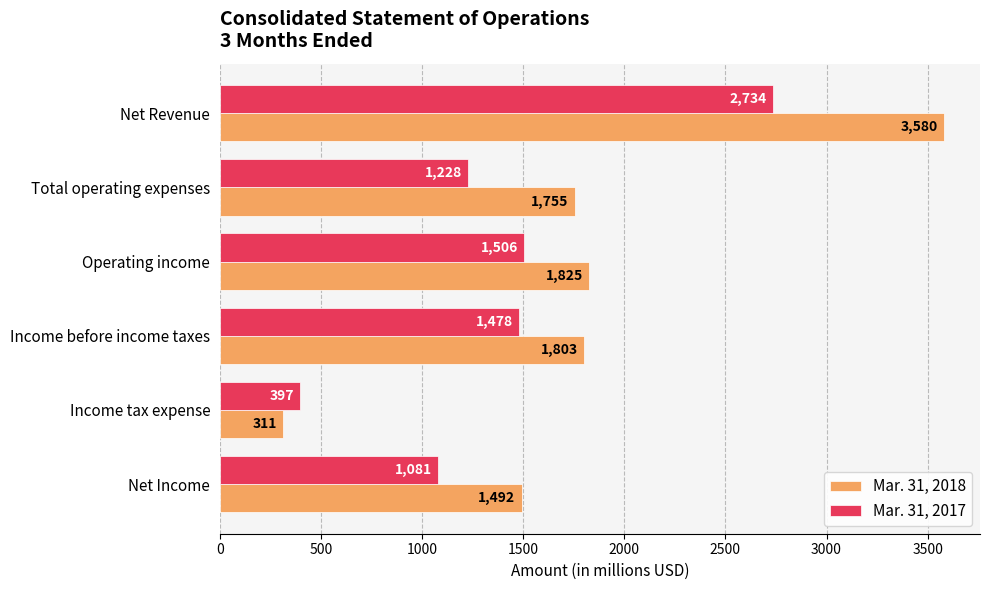

Which series has the largest range (max minus min)?

Mar. 31, 2018